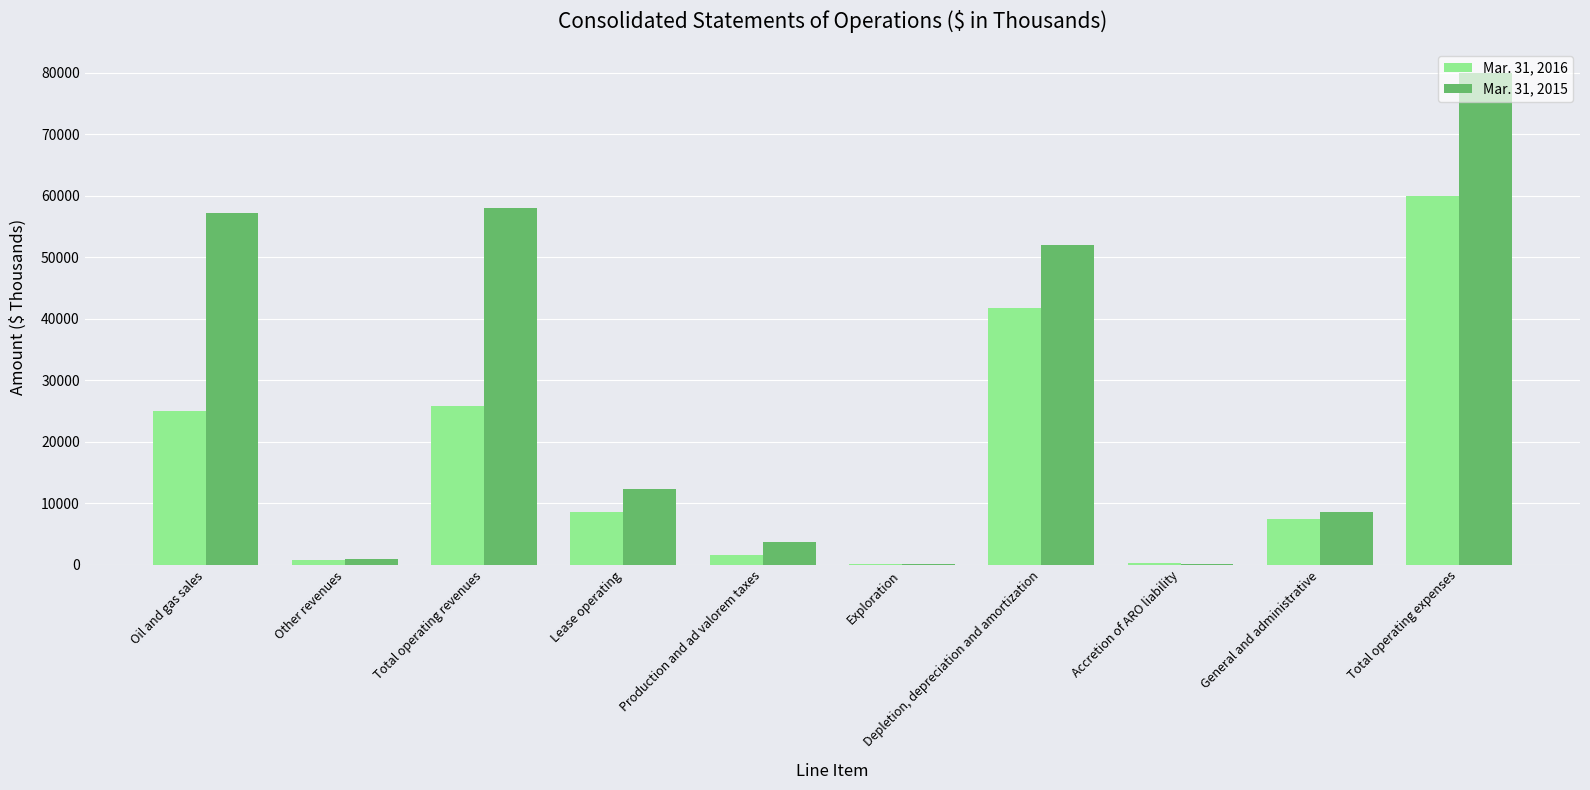

Between Lease operating and Total operating expenses, which series saw the biggest shift?

Mar. 31, 2015